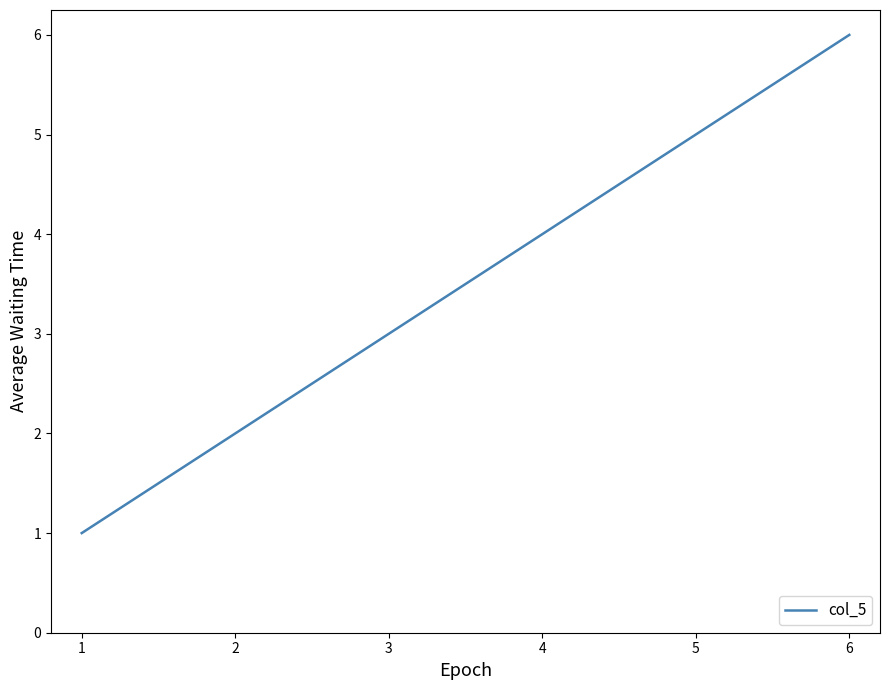

Reading right to left, list all the values displayed in this chart.

6	5	4	3	2	1